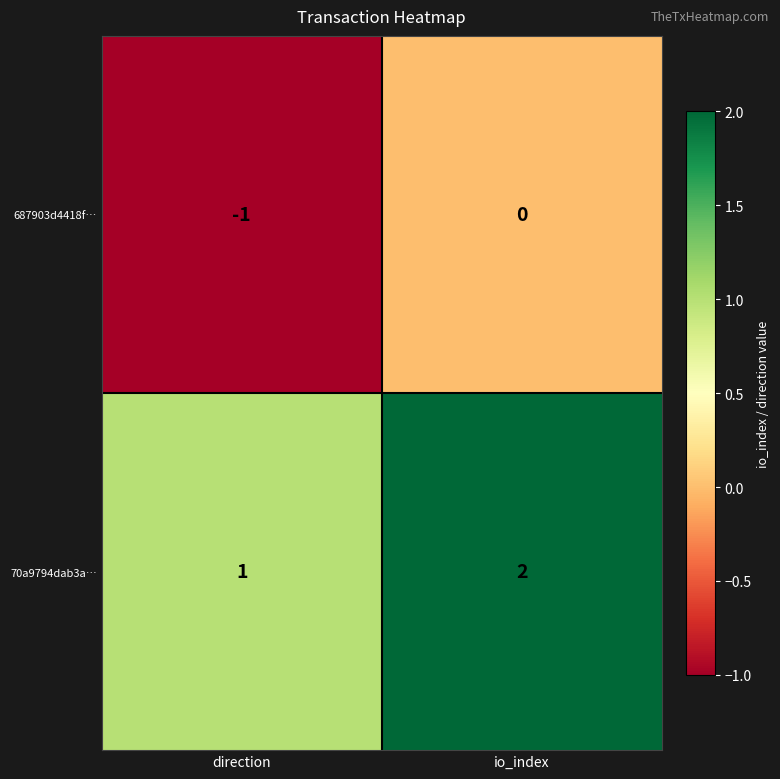

At which category does the chart reach its minimum across all series?

direction